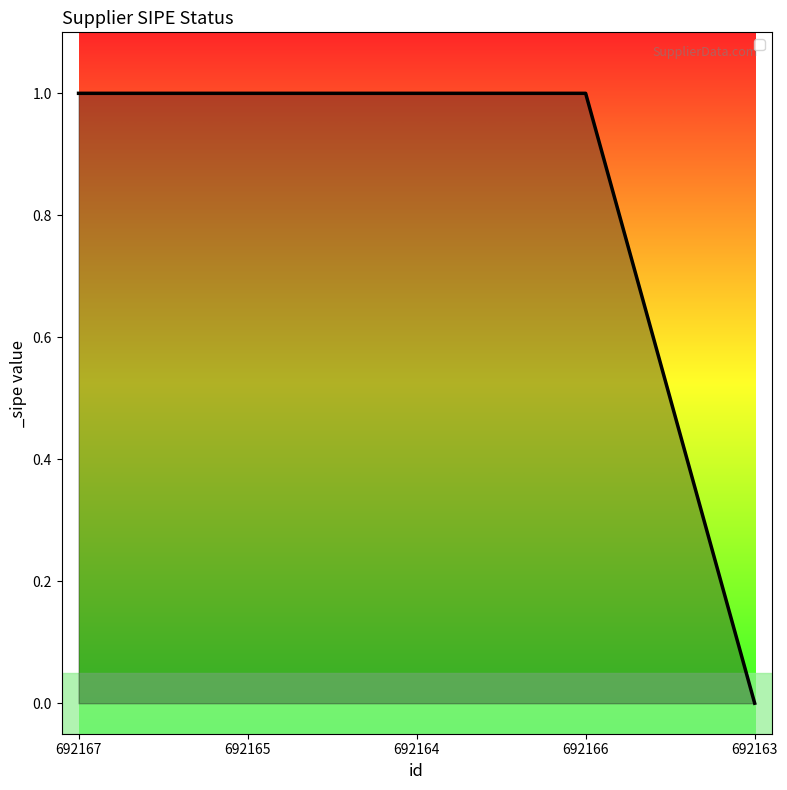

Between 692163 and 692166, which is larger?

692166